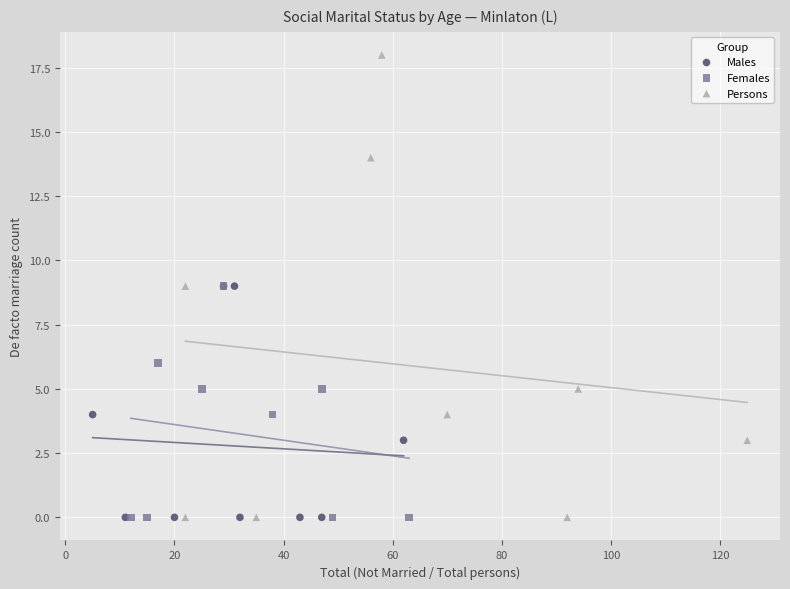

Which series has the widest spread of Y values?

Persons